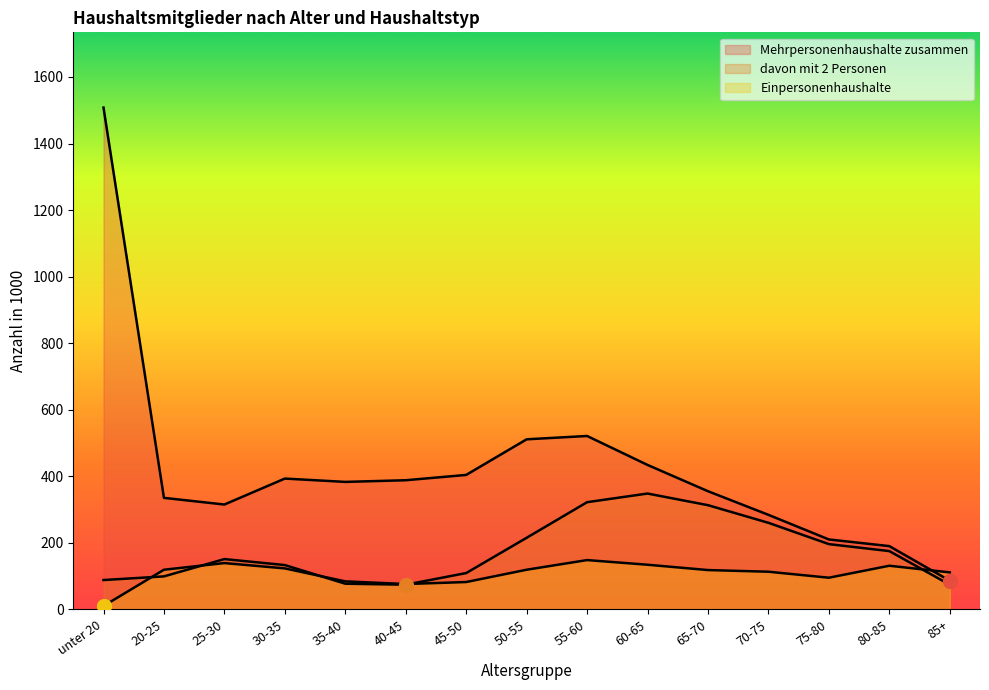

Between 20-25 and 65-70, which series saw the biggest shift?

davon mit 2 Personen